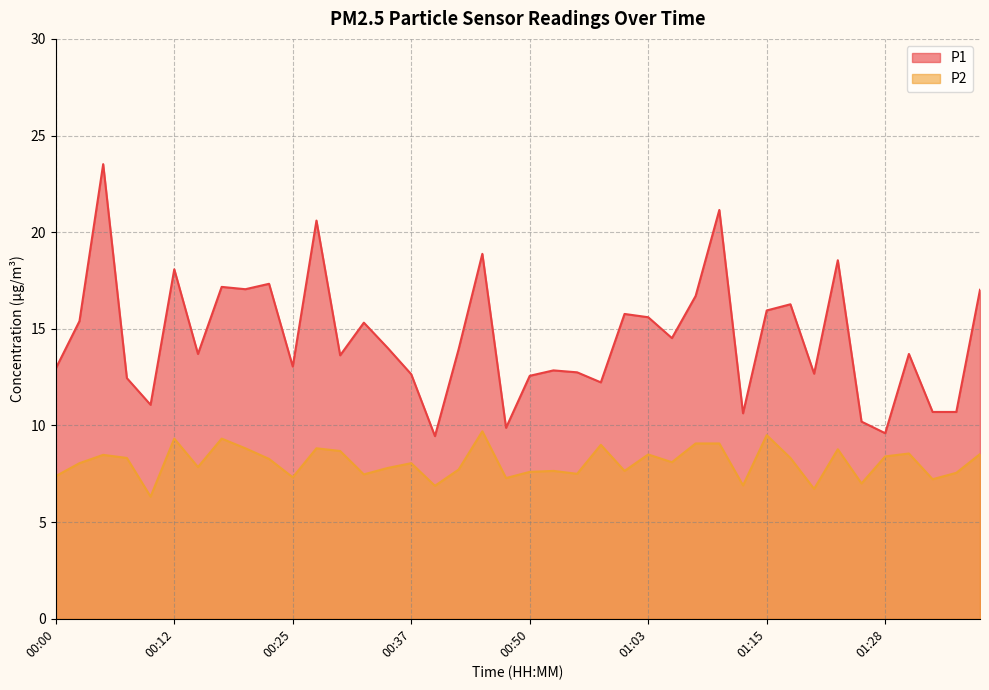

At which category is the sum across all series the highest?

00:05